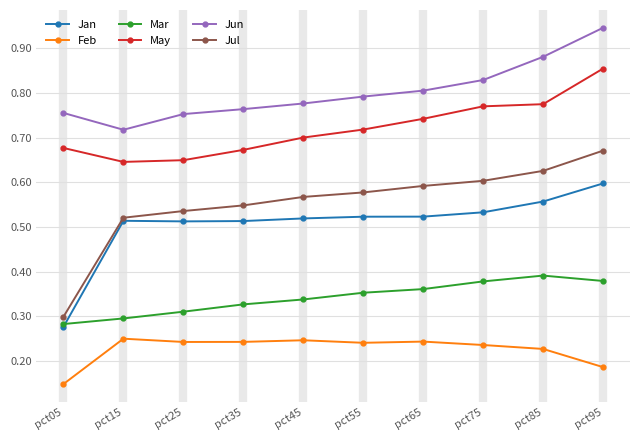

The value of Feb at pct95 is 0.3. True or false?

False